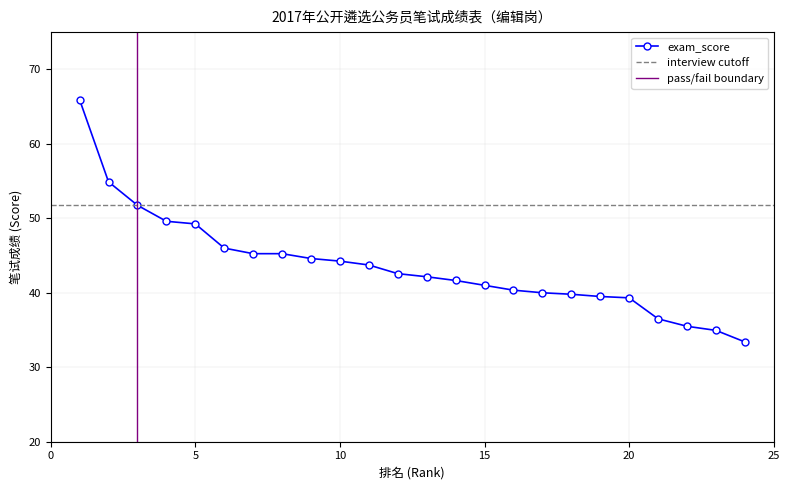

Approximately how many times larger is the value at 5 compared to 18?

1.2